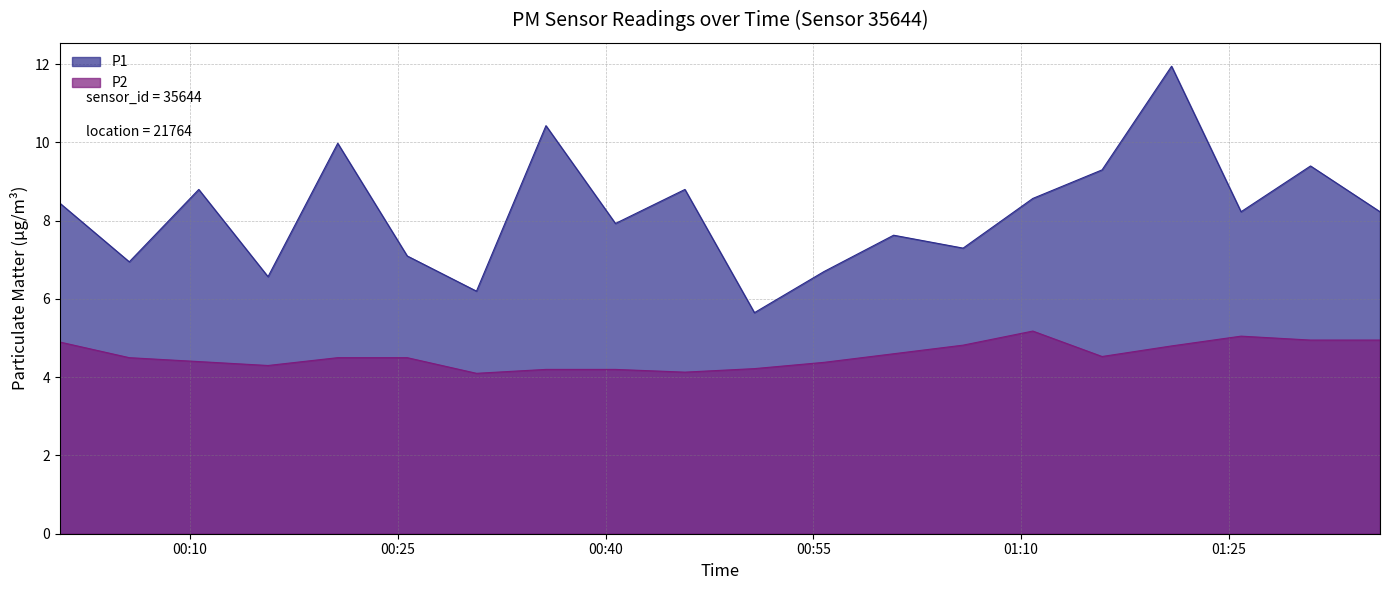

What is the difference between the maximum and minimum values in the P1 series?

6.3